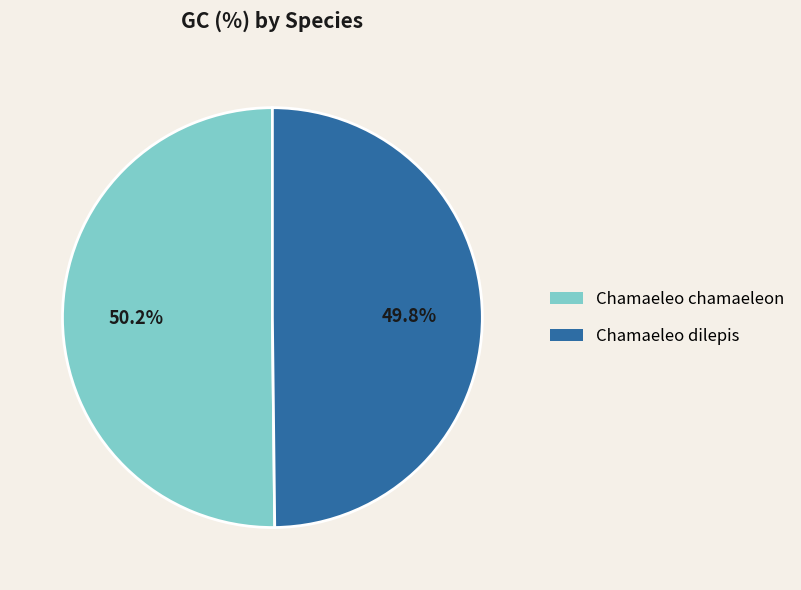

To the nearest percent, what portion does Chamaeleo chamaeleon represent?

50%